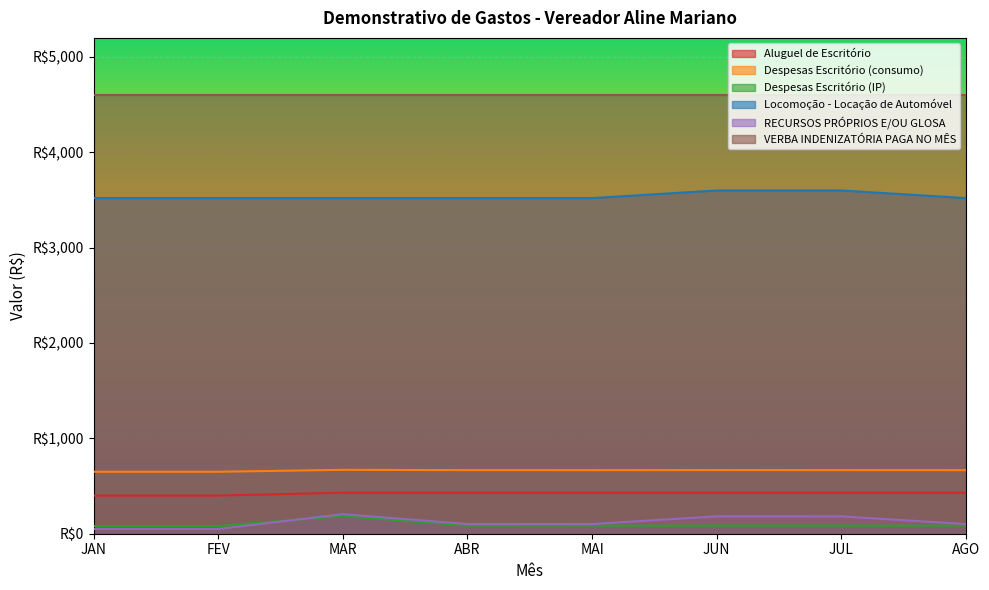

The value of Despesas Escritório (IP) at JUN is 85.0. True or false?

True